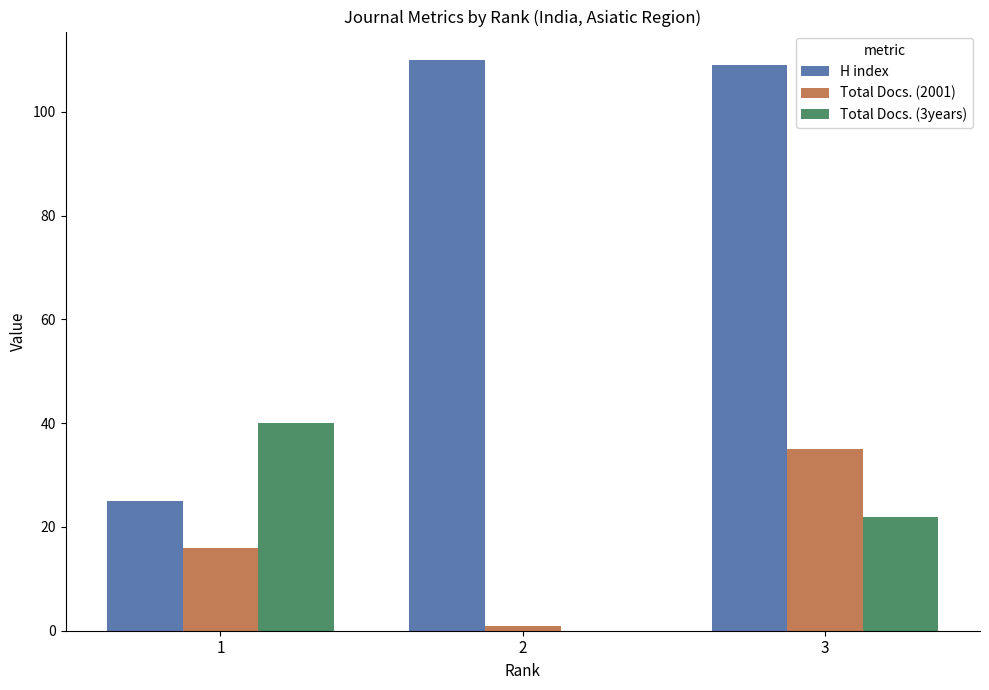

Reading left to right, extract all data points from this chart.

H index: 25	110	109
Total Docs. (2001): 16	1	35
Total Docs. (3years): 40	0	22